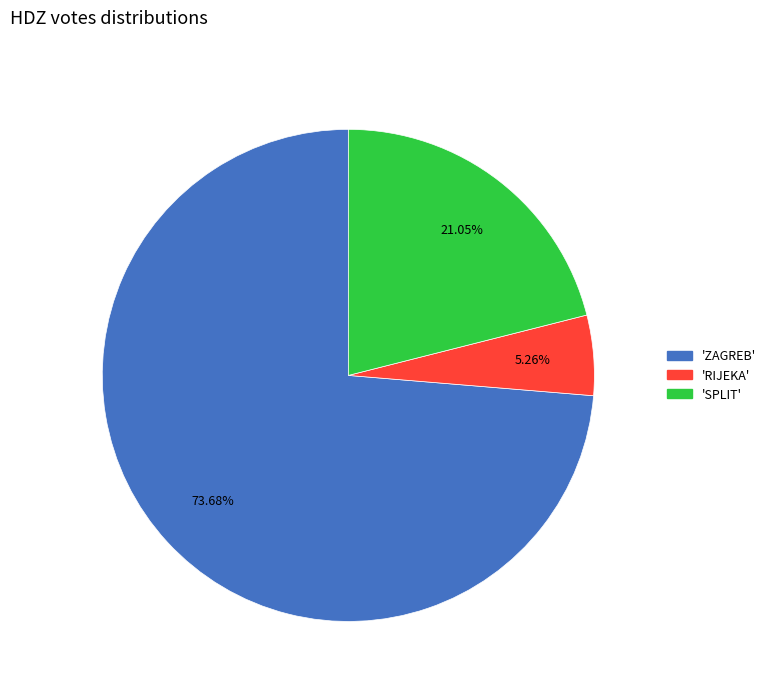

Is there a majority slice in this chart?

Yes